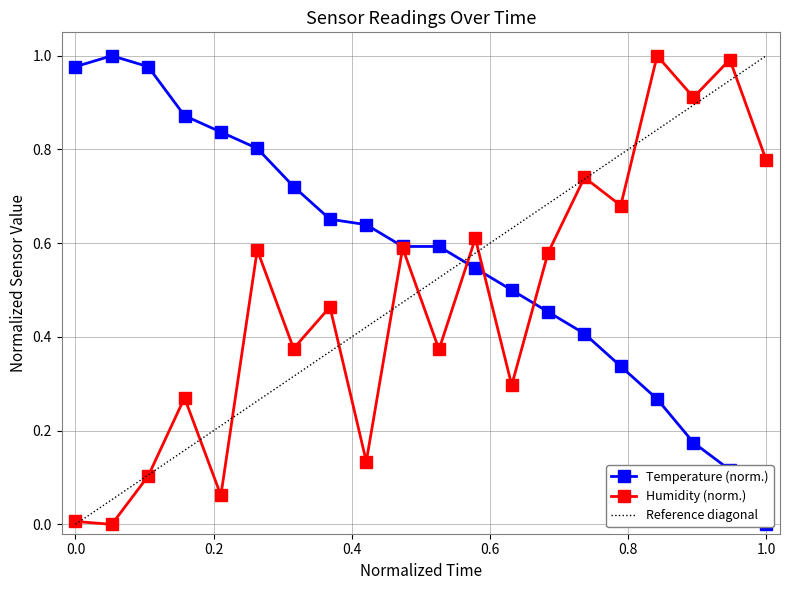

After their last crossing, which series has the higher values: humidity or temperature?

humidity